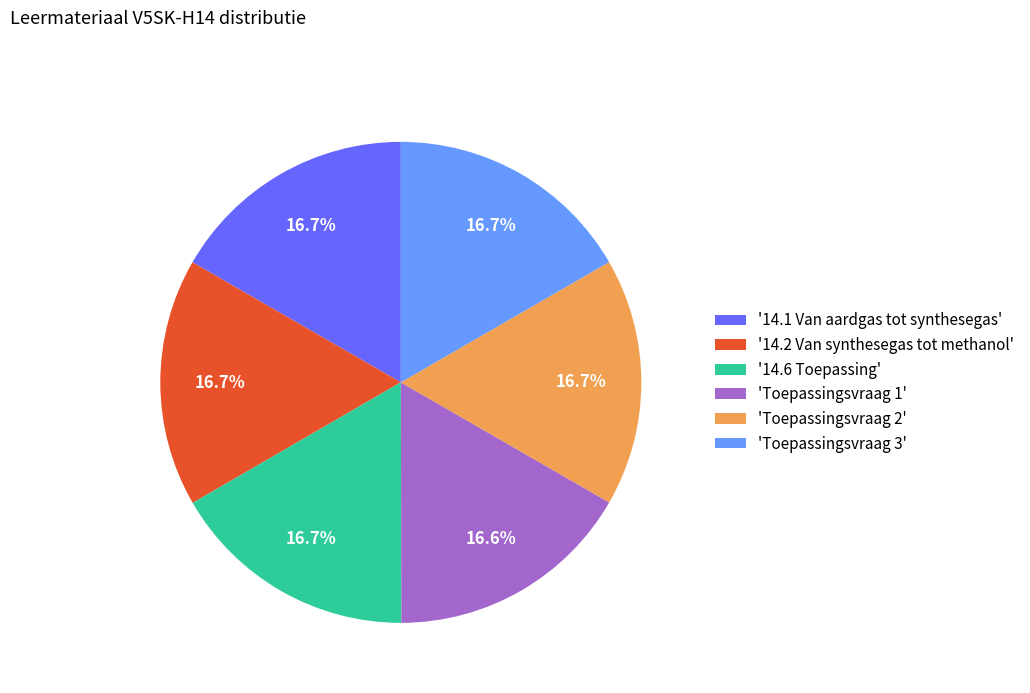

How many segments does this pie chart have?

6